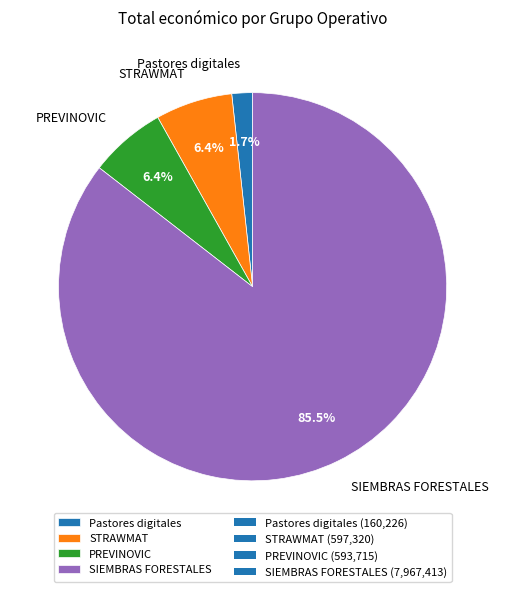

Which category has the smallest portion of the pie?

Pastores digitales